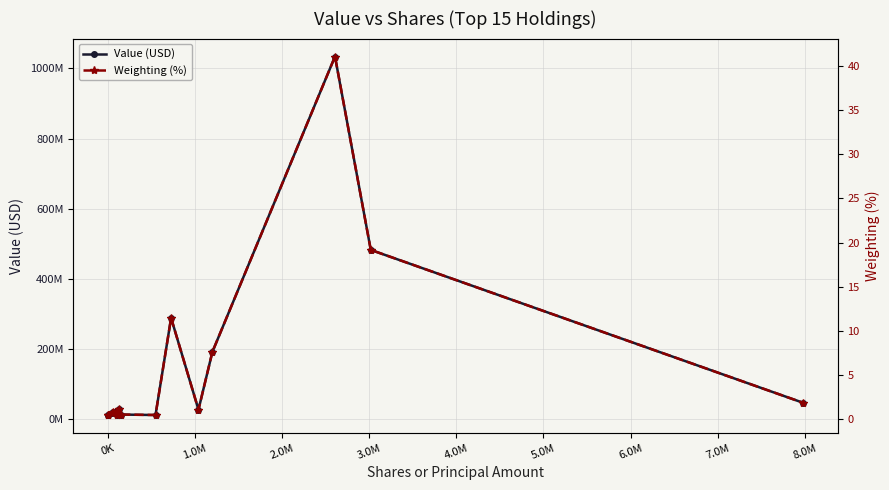

In Weighting (%), how many points are lower than both neighbors (excluding endpoints)?

3